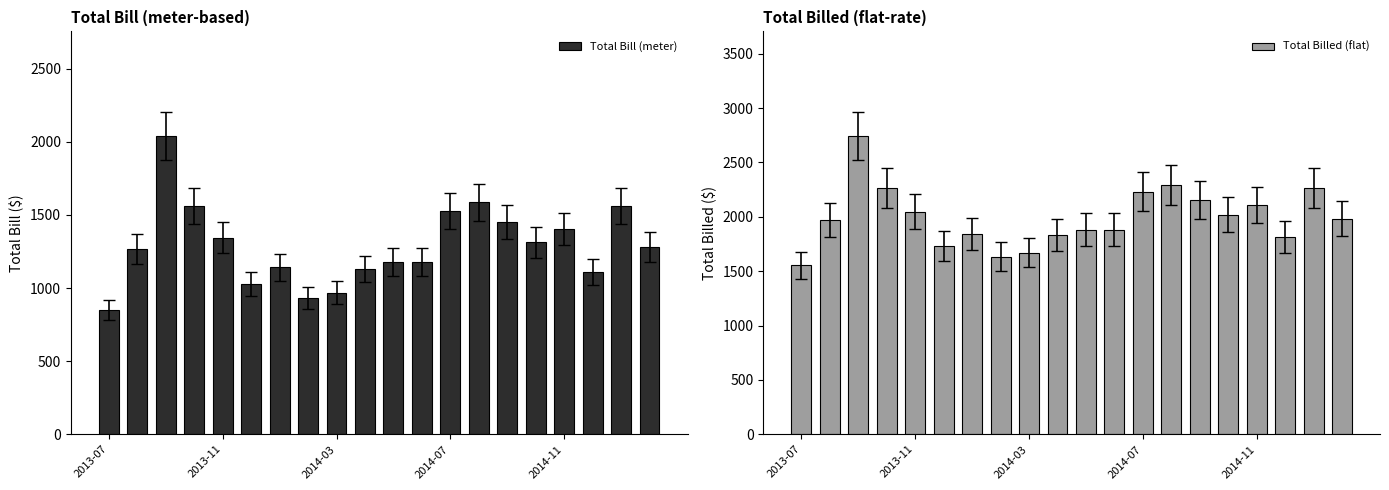

Are the bars horizontal?

No